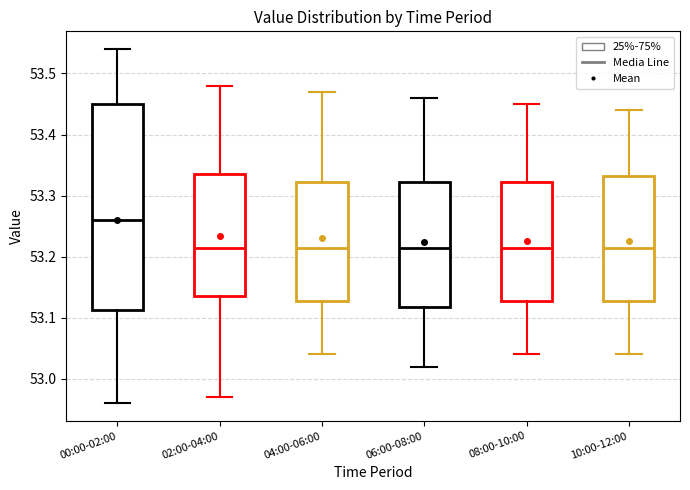

Reading left to right, transcribe this box plot: for each box, give where its median line is, the range the box spans, and where its two whiskers end, as read against the y-axis. The values are not printed on the chart, so give them approximately, as read against the axis.

00:00-02:00: median 53.26, box 53.11 to 53.45, whiskers 52.96 to 53.54
02:00-04:00: median 53.22, box 53.14 to 53.34, whiskers 52.97 to 53.48
04:00-06:00: median 53.22, box 53.13 to 53.32, whiskers 53.04 to 53.47
06:00-08:00: median 53.22, box 53.12 to 53.32, whiskers 53.02 to 53.46
08:00-10:00: median 53.22, box 53.13 to 53.32, whiskers 53.04 to 53.45
10:00-12:00: median 53.22, box 53.13 to 53.33, whiskers 53.04 to 53.44